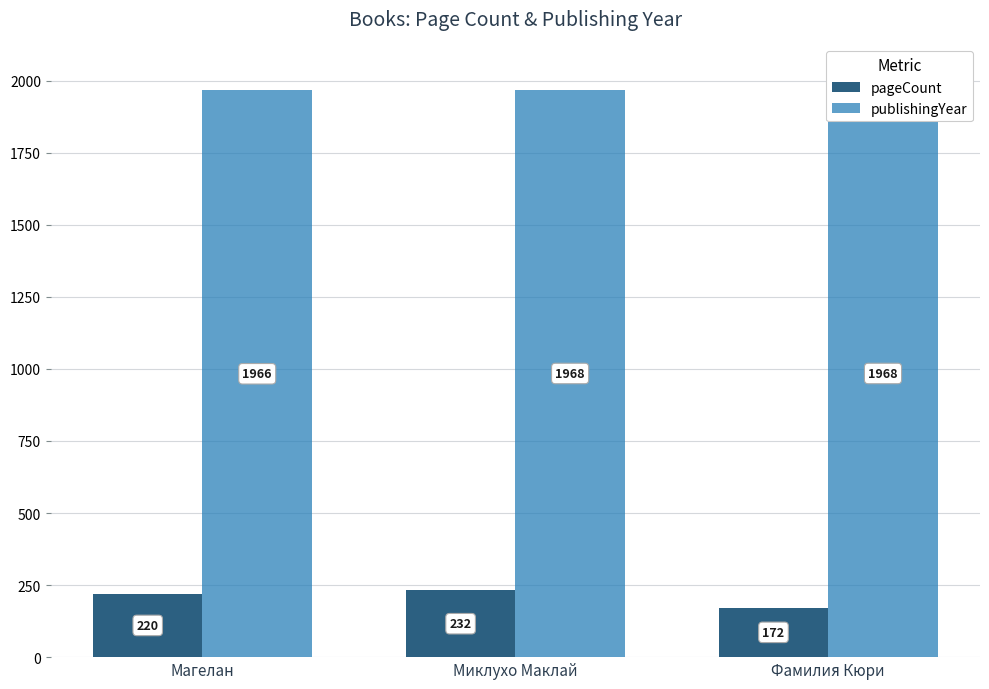

Which series changed the most between Миклухо Маклай and Фамилия Кюри?

pageCount